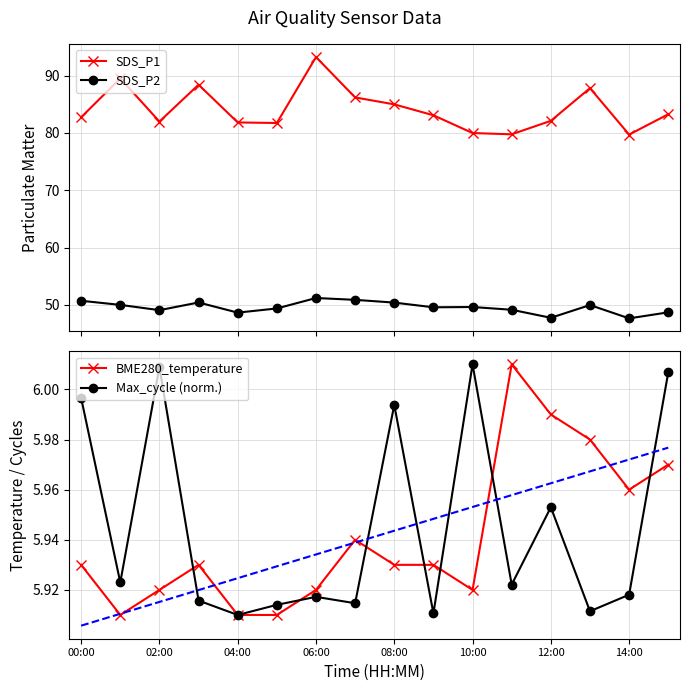

True or false: Max_cycle (norm.) and SDS_P2 cross at least once.

False